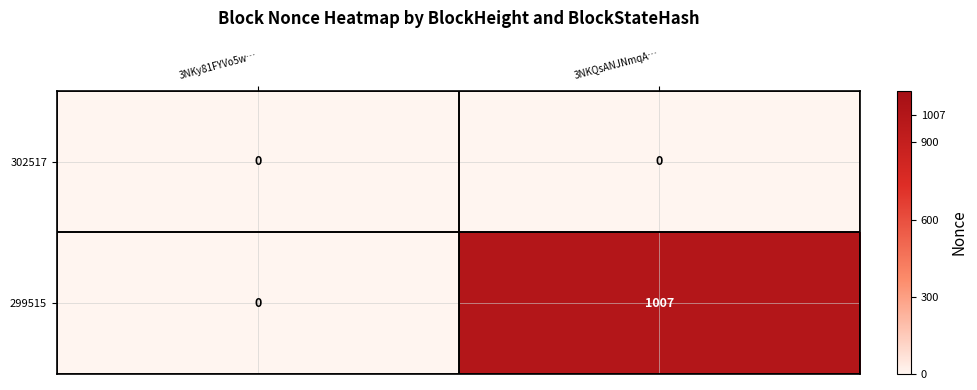

List the series in order of their overall mean, lowest first.

302517, 299515